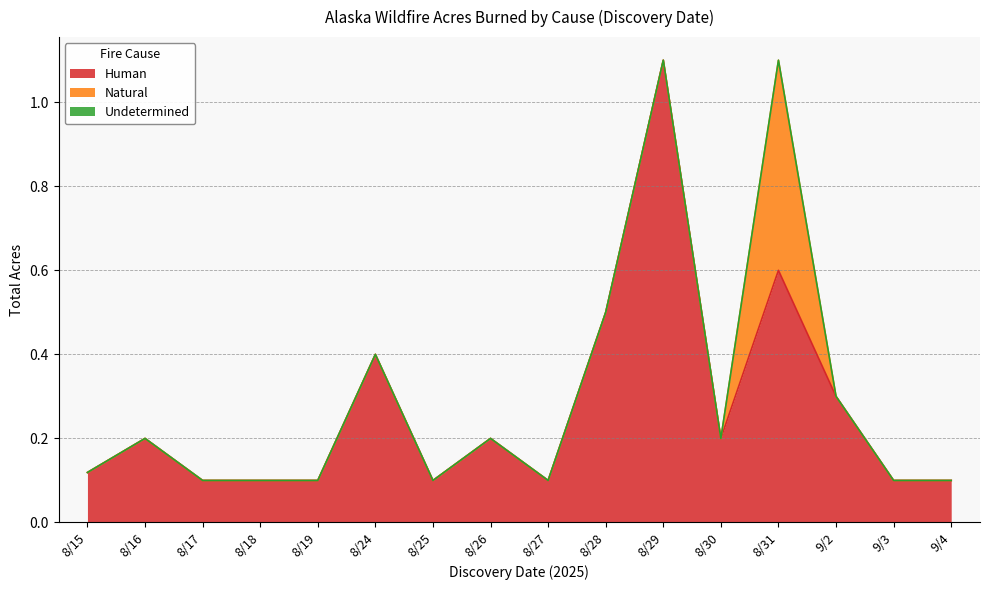

What is the label of the 1st point from the right?

9/4